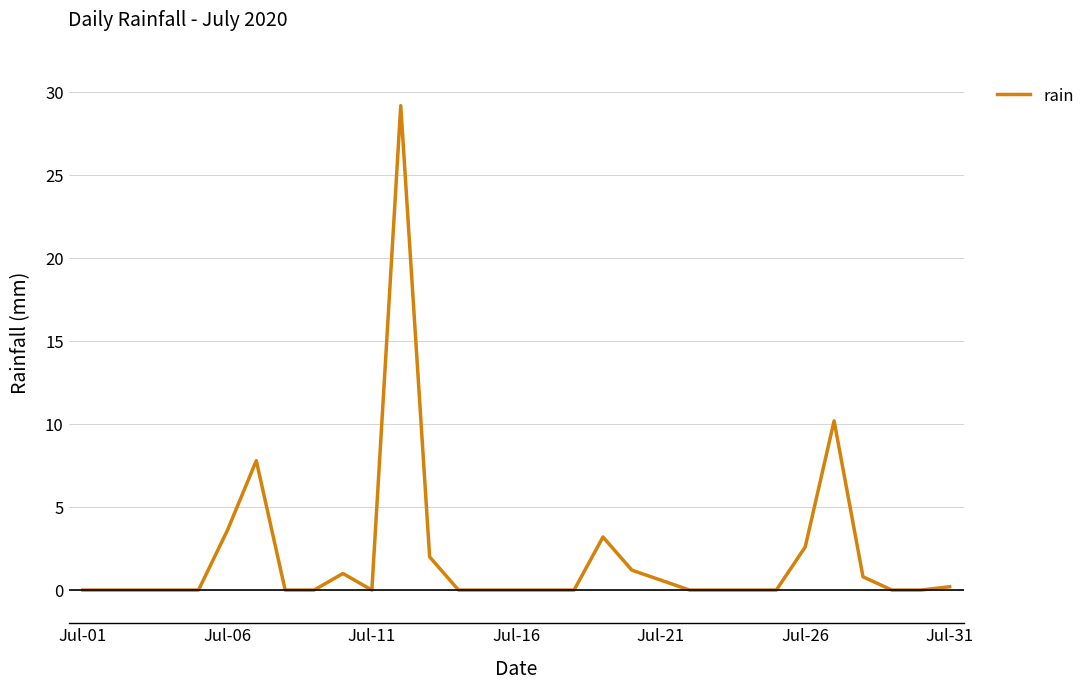

What is the difference between the maximum and minimum values?

29.2